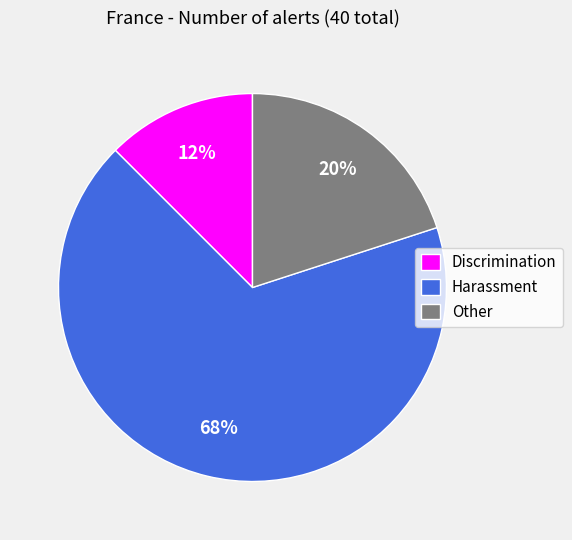

Between Discrimination and Harassment, which is larger?

Harassment